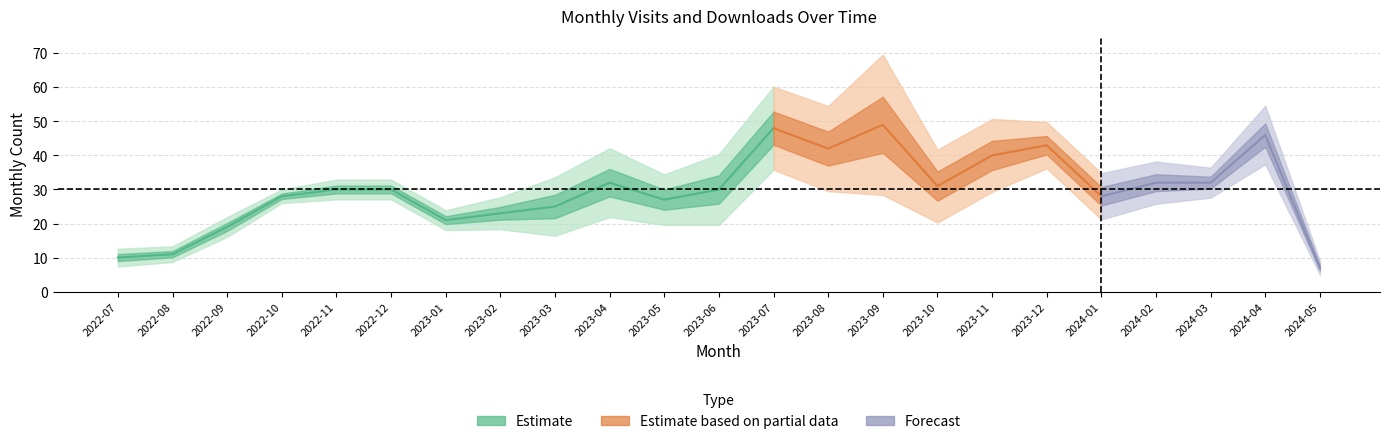

Which category has the lowest value in the monthly_visit series?

2024-05